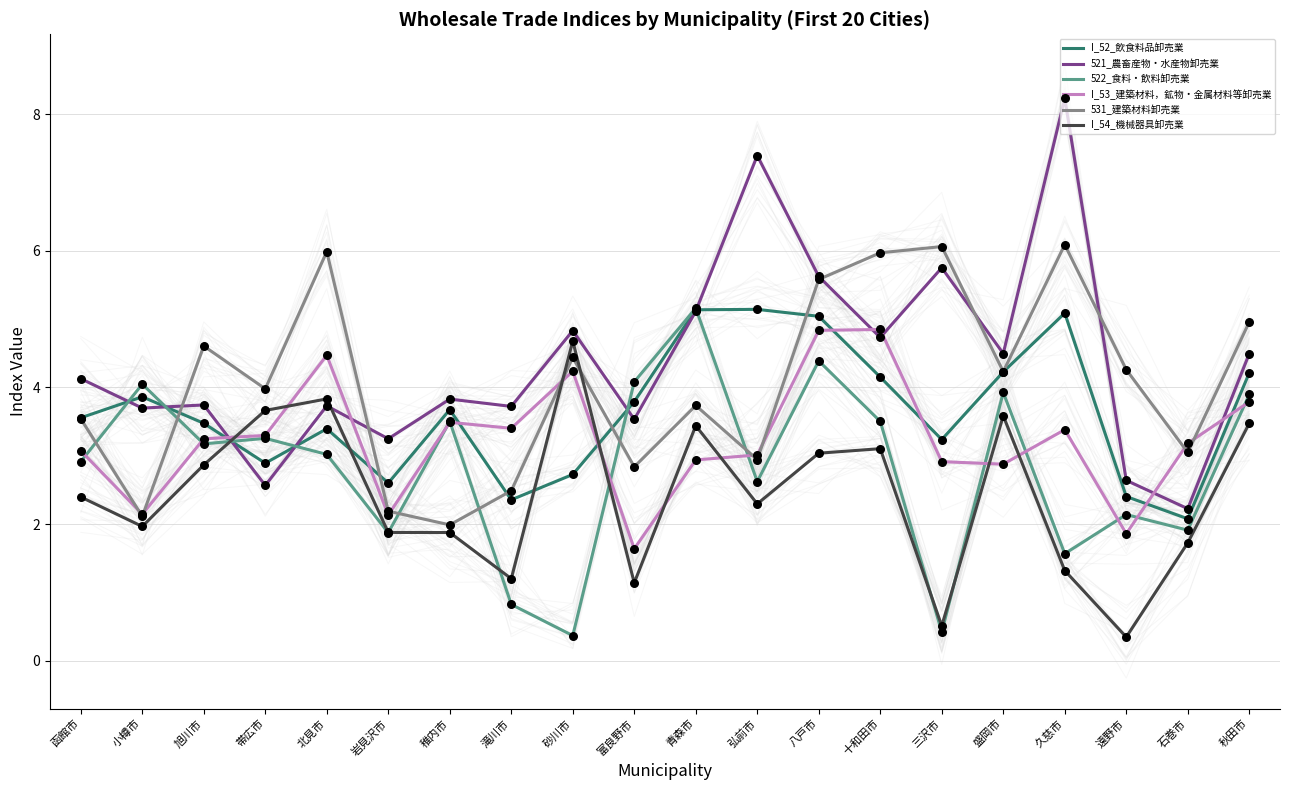

Which series reaches the minimum Y coordinate?

I_54_機械器具卸売業